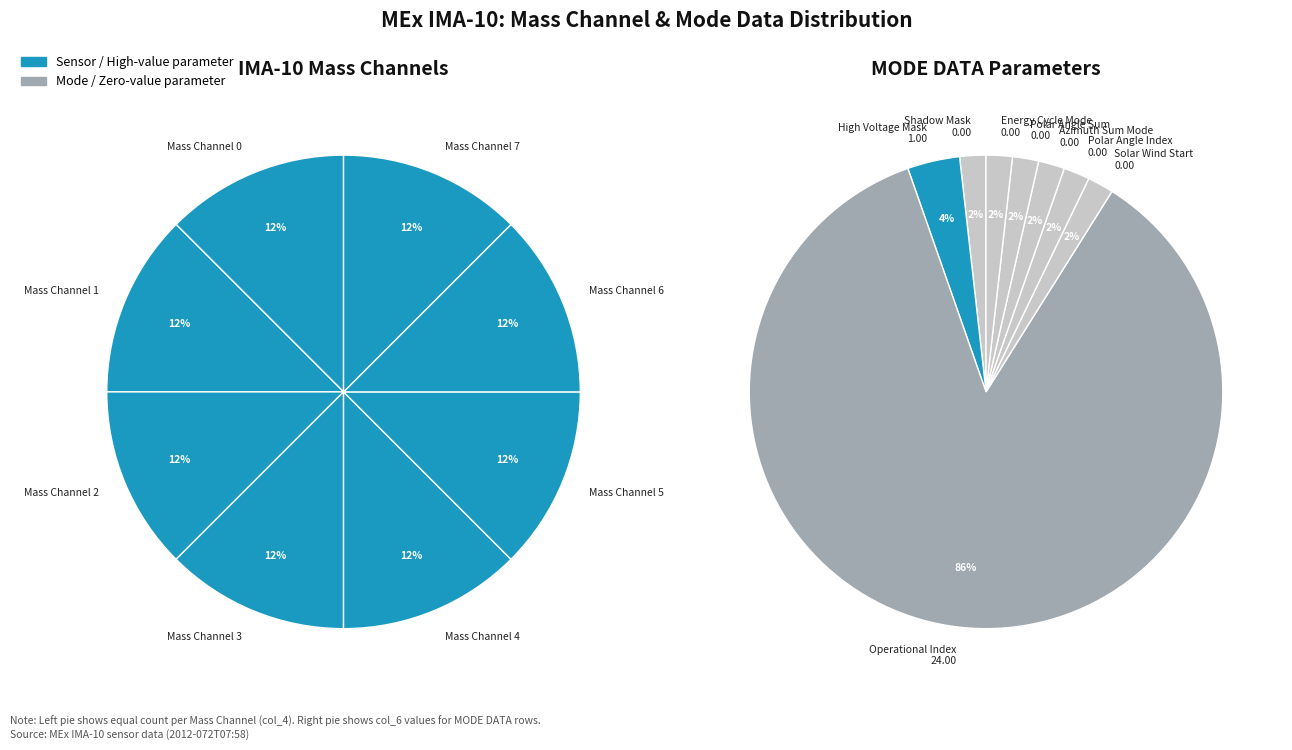

Which category has the biggest portion of the pie?

Operational Index